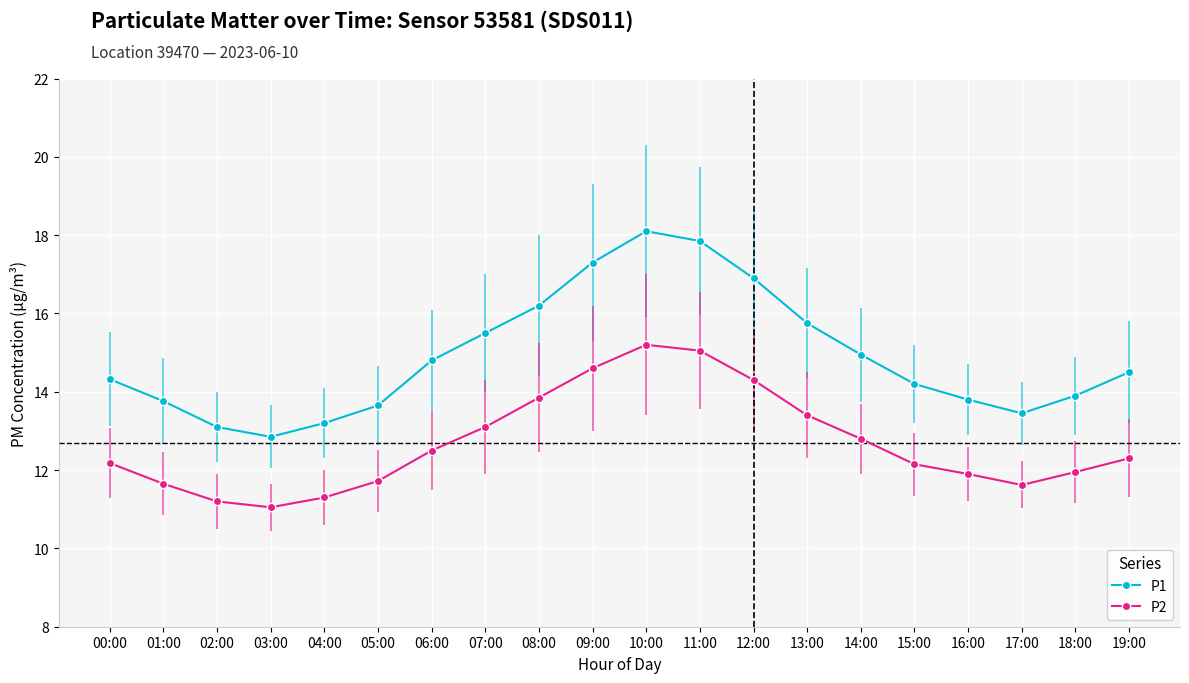

Which series changed the most between 02:00 and 07:00?

P1